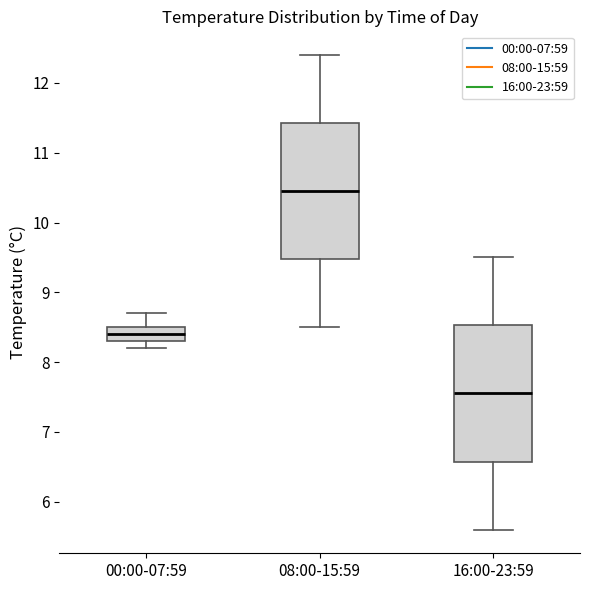

Reading left to right, transcribe this box plot: for each box, give where its median line is, the range the box spans, and where its two whiskers end, as read against the y-axis. The values are not printed on the chart, so give them approximately, as read against the axis.

00:00-07:59: median 8.4, box 8.3 to 8.5, whiskers 8.2 to 8.7
08:00-15:59: median 10.5, box 9.5 to 11.4, whiskers 8.5 to 12.4
16:00-23:59: median 7.6, box 6.6 to 8.5, whiskers 5.6 to 9.5